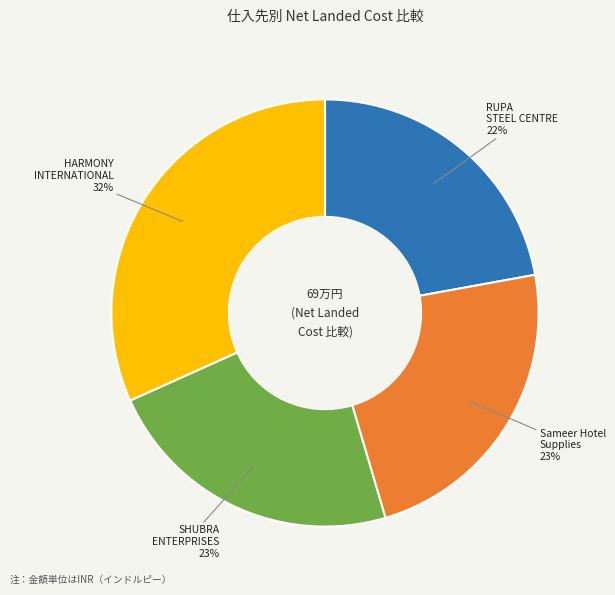

Which category has the smallest portion of the pie?

RUPA STEEL CENTRE